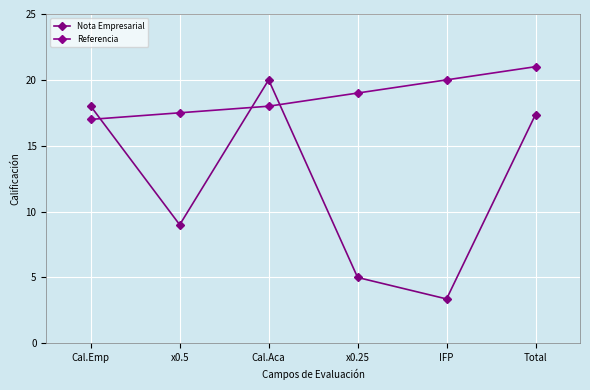

At which category does the chart reach its peak across all series?

Total